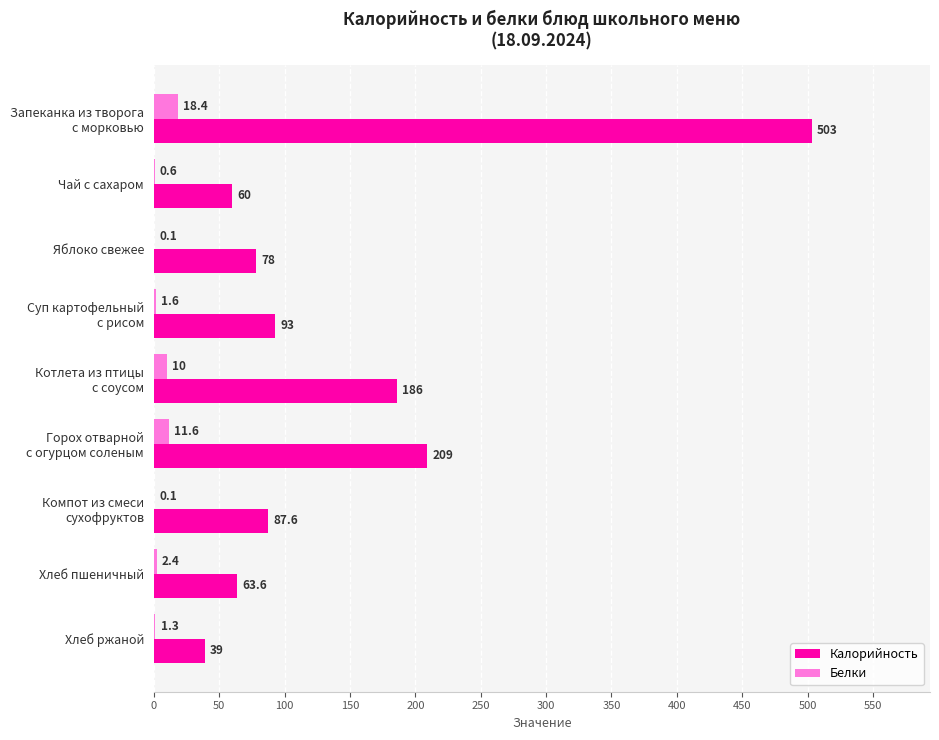

Which series has the widest spread of values?

Калорийность